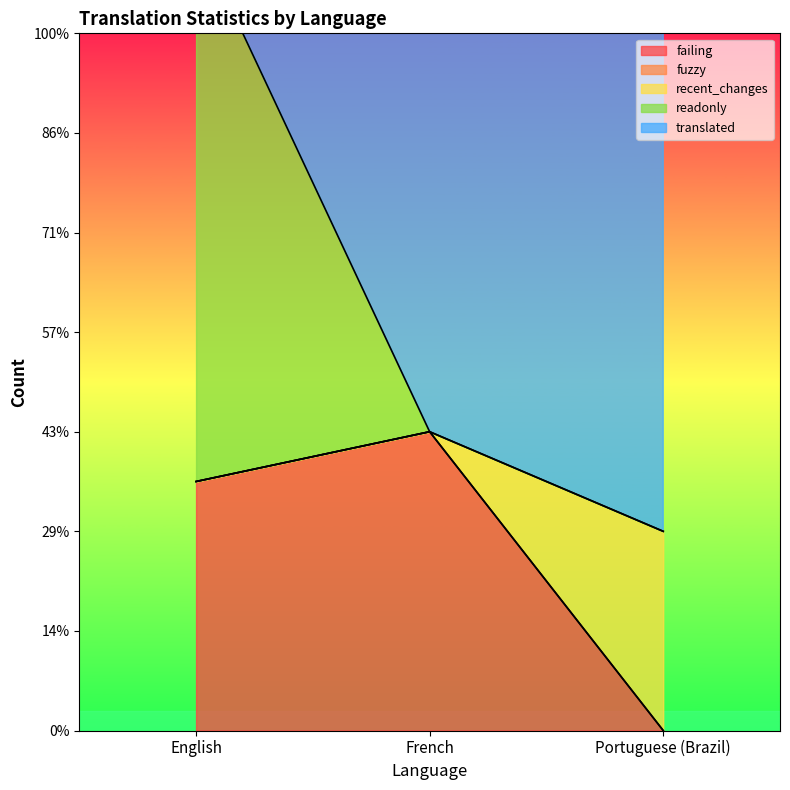

How many data points does each series have?

3